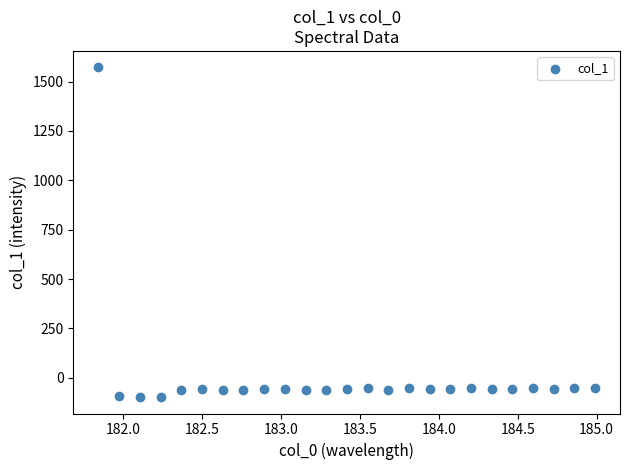

What is the range of Y values (max minus min)?

1668.9